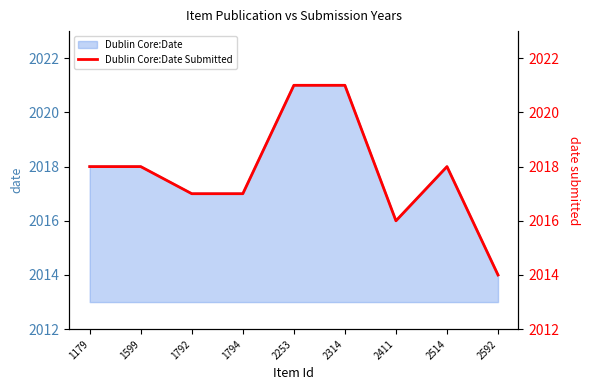

Which label corresponds to the largest value in the chart?

2253